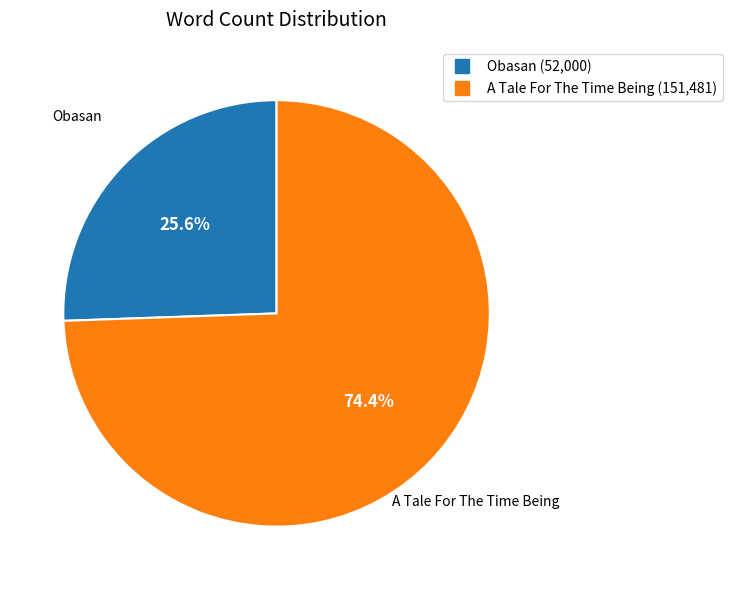

To the nearest percent, what is the average slice percentage?

50%